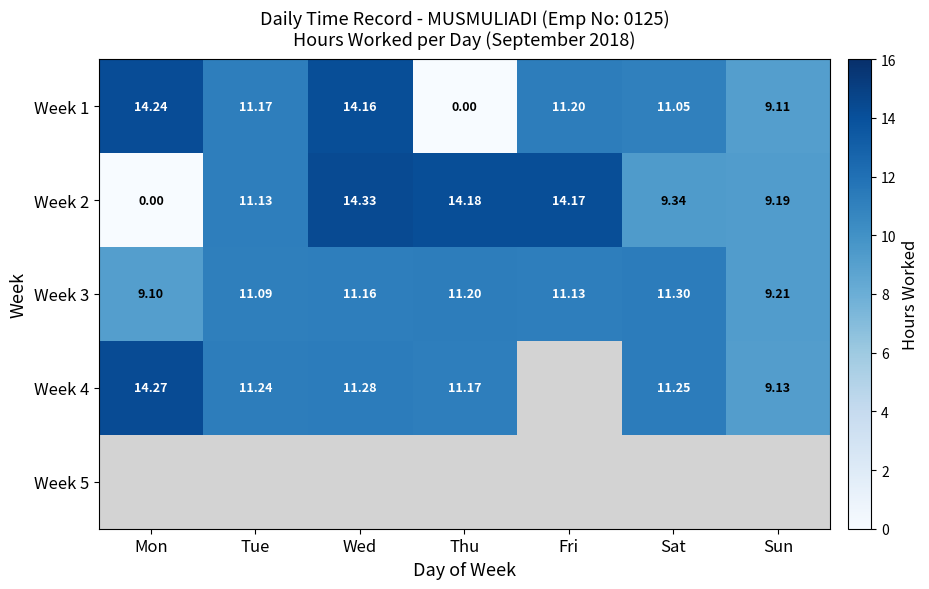

Where does the Week 3 series first go above 11?

Tue